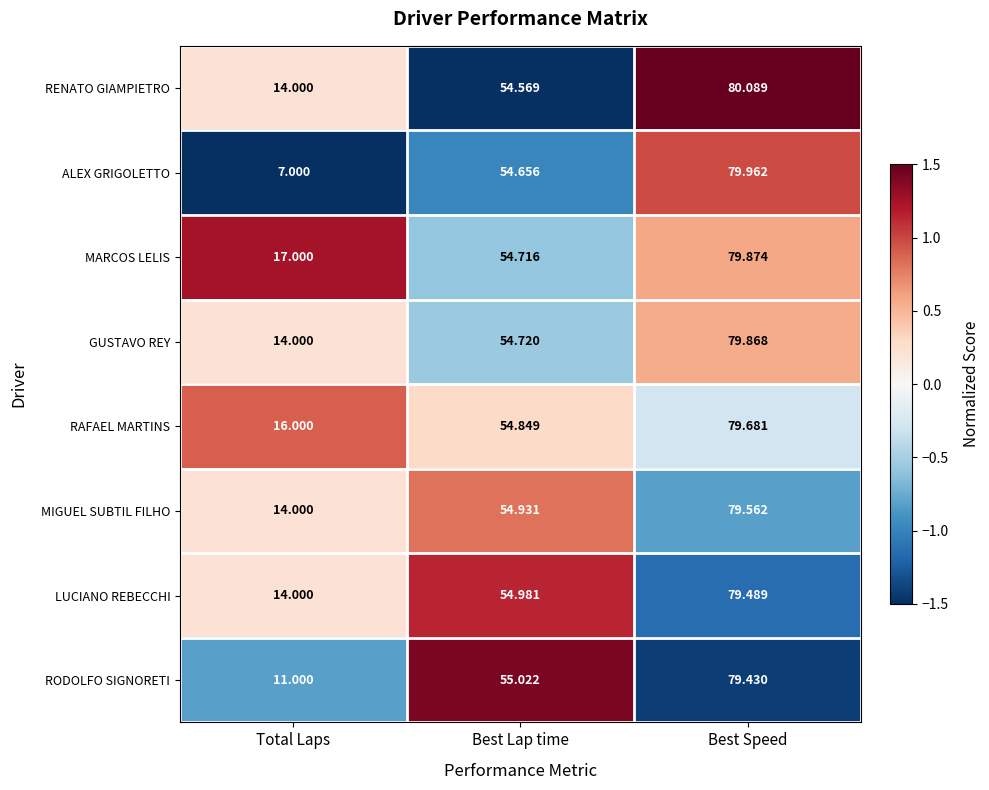

Rank the series at Best Lap time from highest to lowest value.

RODOLFO SIGNORETI, LUCIANO REBECCHI, MIGUEL SUBTIL FILHO, RAFAEL MARTINS, GUSTAVO REY, MARCOS LELIS, ALEX GRIGOLETTO, RENATO GIAMPIETRO